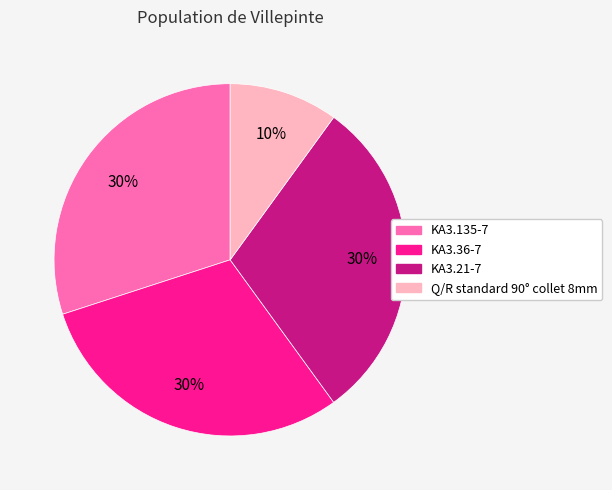

Which category has the smallest portion of the pie?

Q/R standard 90° collet 8mm